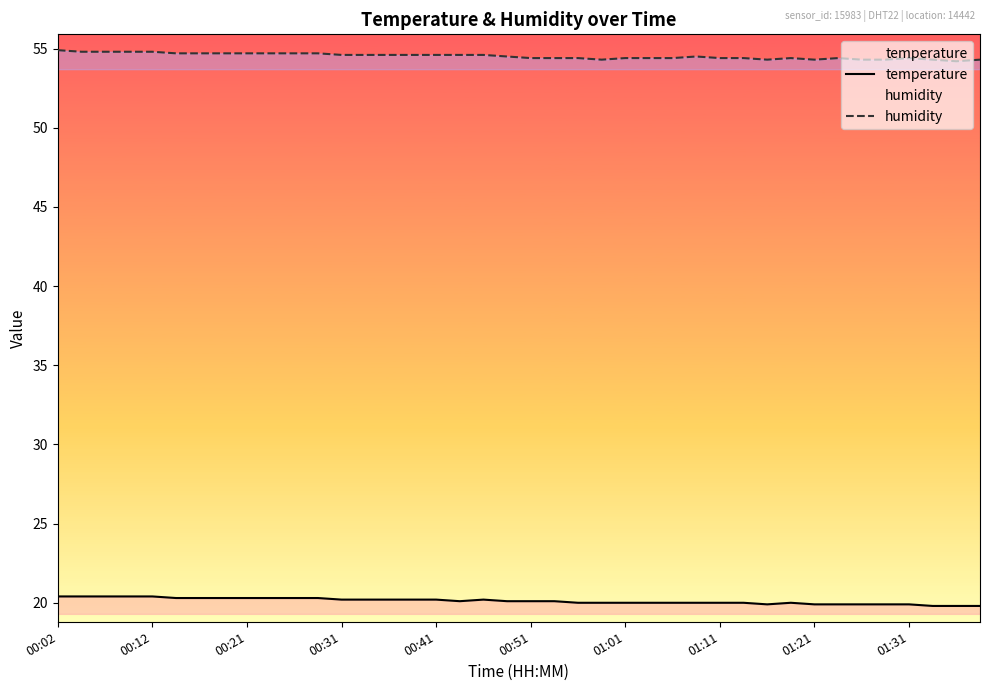

List the series in order of their peak value, lowest first.

temperature, humidity